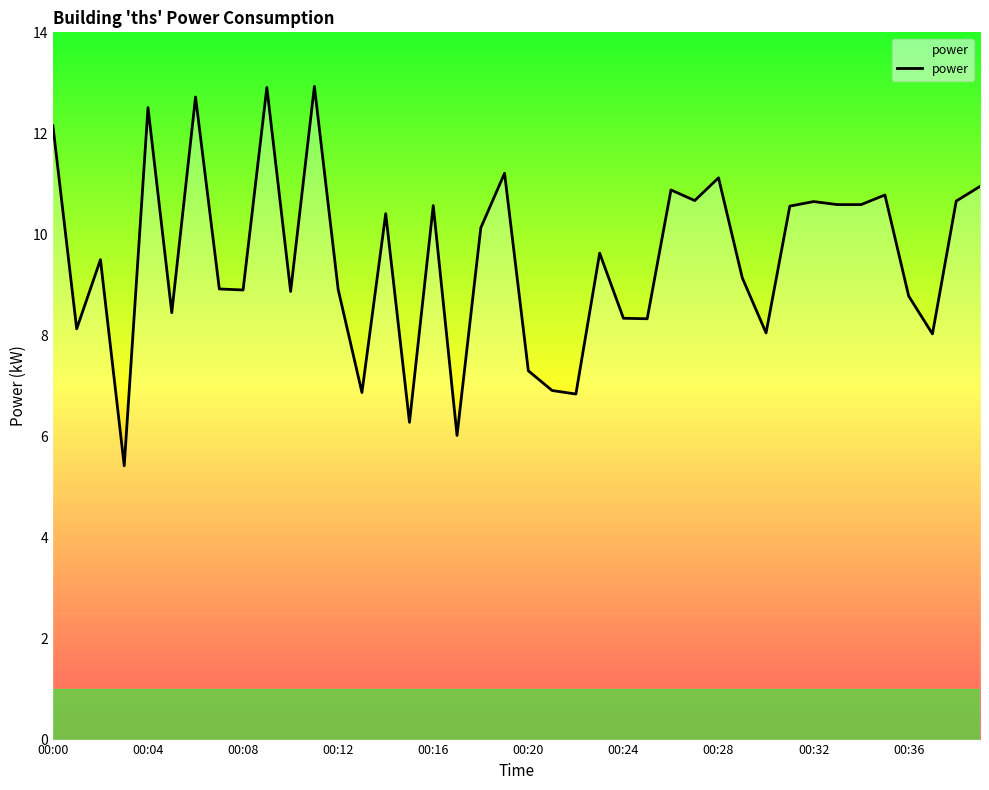

What is the difference between the maximum and minimum values?

7.5